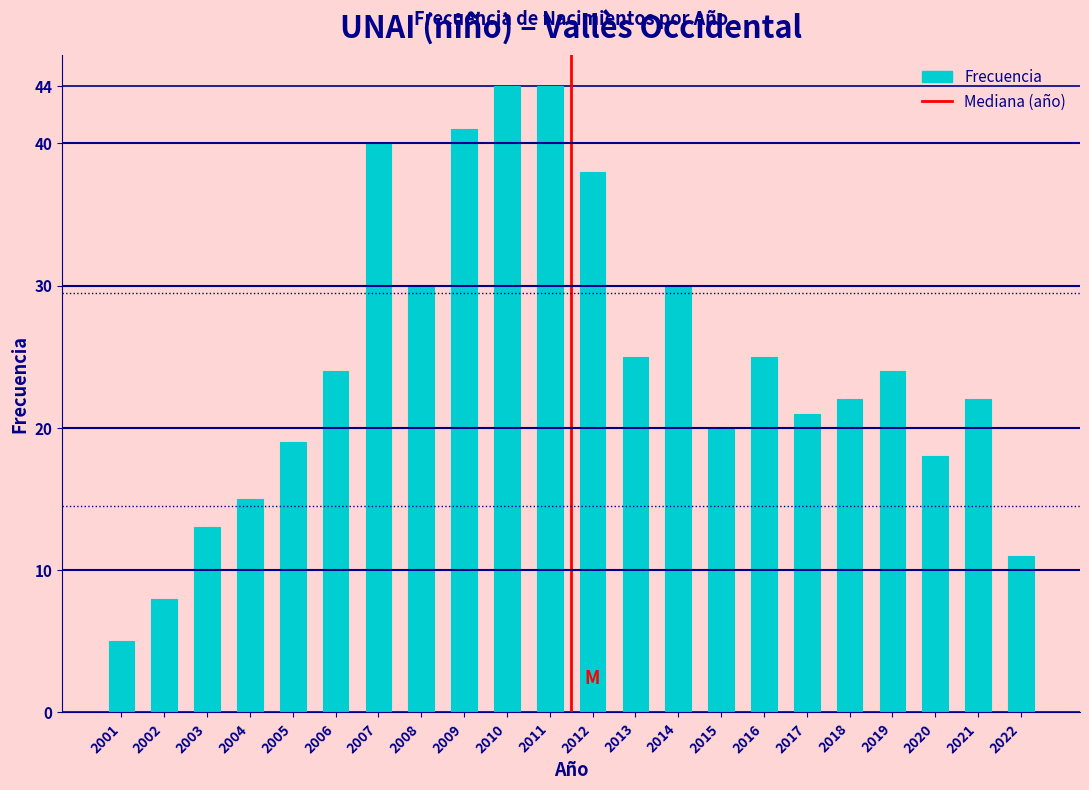

Reading left to right, what are all the values shown in this chart?

5	8	13	15	19	24	40	30	41	44	44	38	25	30	20	25	21	22	24	18	22	11